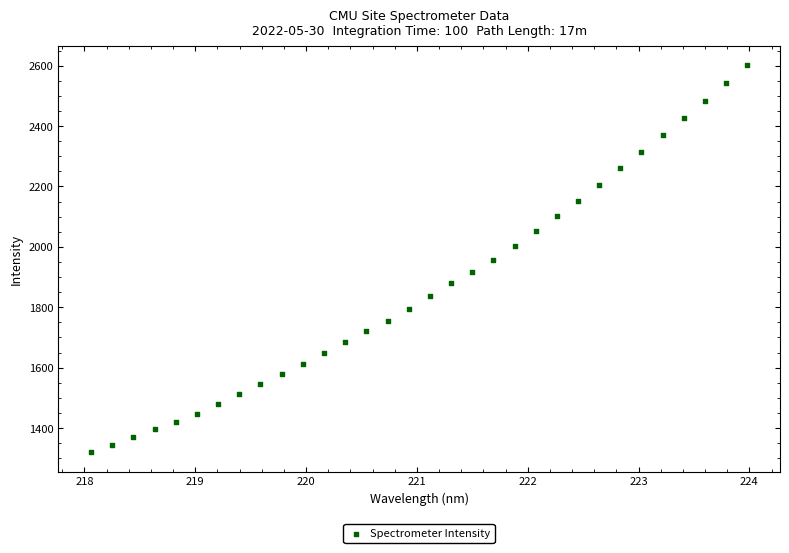

What is the range of X values (max minus min)?

5.9